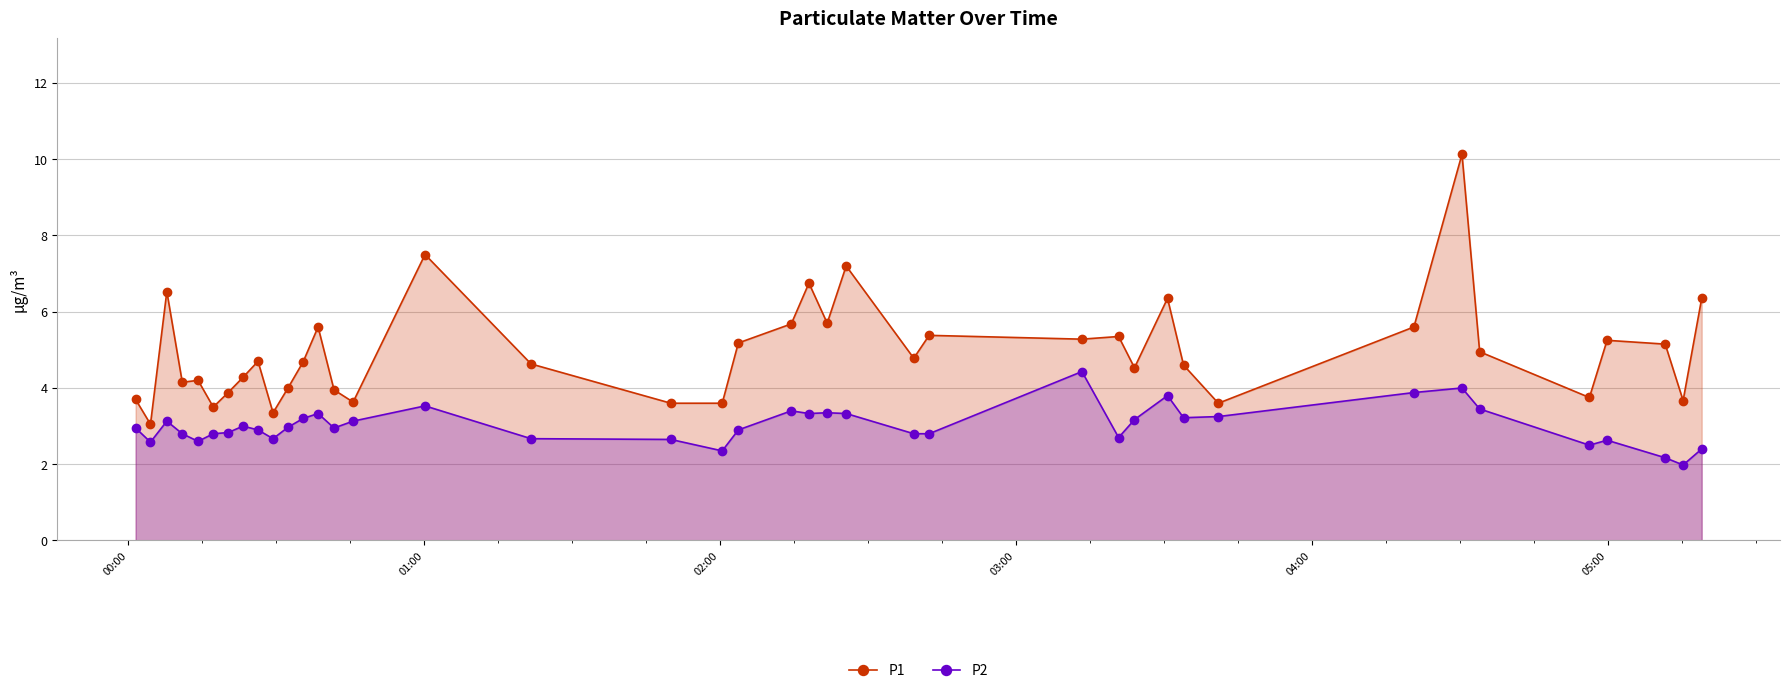

List the series in order of their overall mean, highest first.

P1, P2